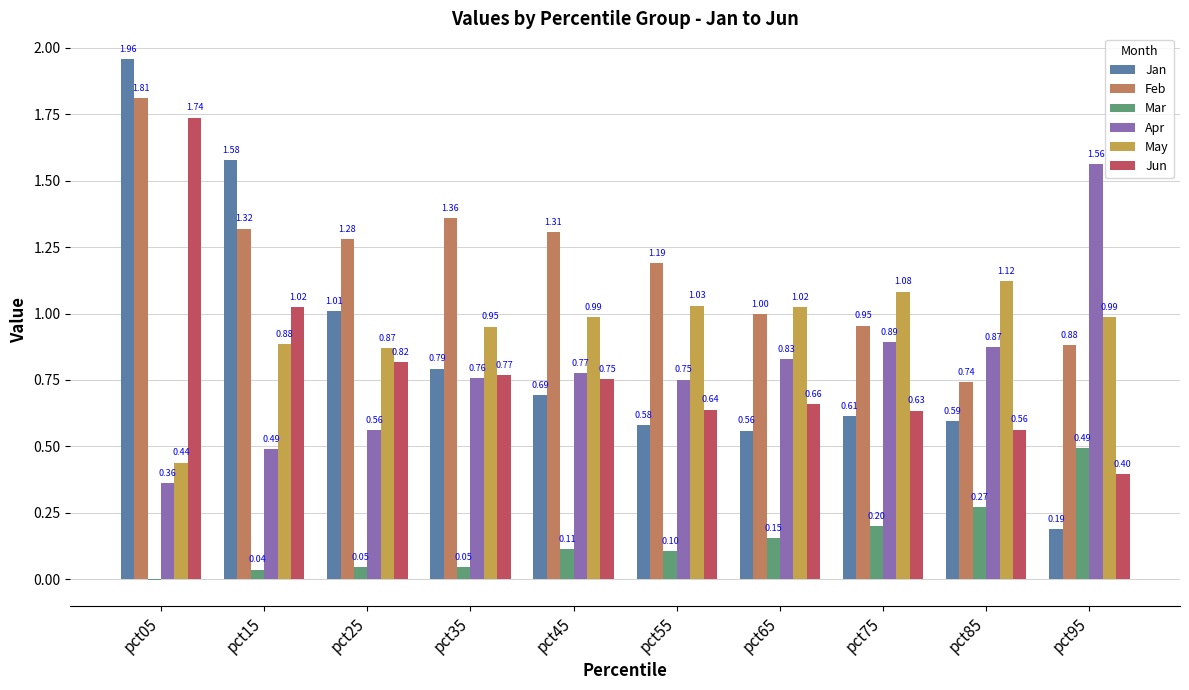

How many groups of bars are there?

10